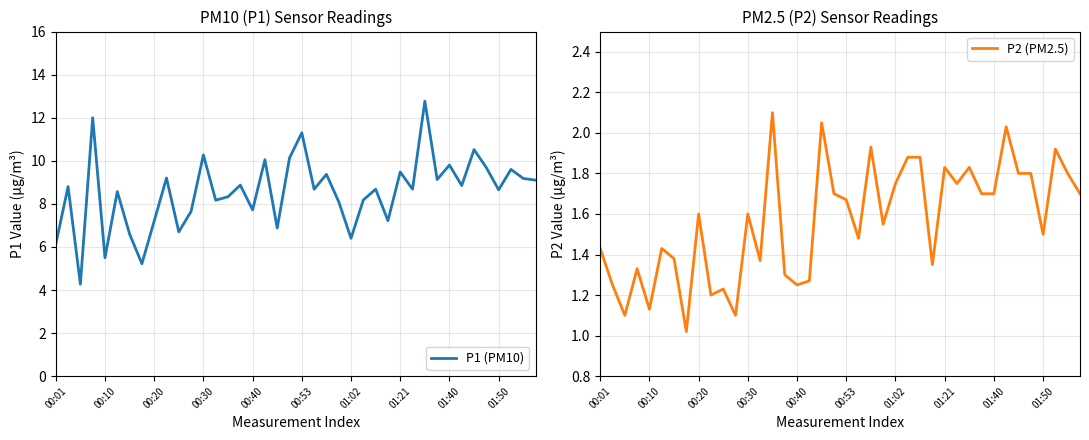

Reading right to left, transcribe all the data shown in this chart.

P1 (PM10): 9.1	9.2	9.6	8.7	9.7	10.5	8.8	9.8	9.1	12.8	8.7	9.5	7.2	8.7	8.2	6.4	8.1	9.4	8.7	11.3	10.1	6.9	10.1	7.7	8.9	8.3	8.2	10.3	7.7	6.7	9.2	7.2	5.2	6.6	8.6	5.5	12.0	4.3	8.8	6.1
P2 (PM2.5): 1.7	1.8	1.9	1.5	1.8	1.8	2.0	1.7	1.7	1.8	1.8	1.8	1.4	1.9	1.9	1.8	1.6	1.9	1.5	1.7	1.7	2.0	1.3	1.2	1.3	2.1	1.4	1.6	1.1	1.2	1.2	1.6	1.0	1.4	1.4	1.1	1.3	1.1	1.2	1.4